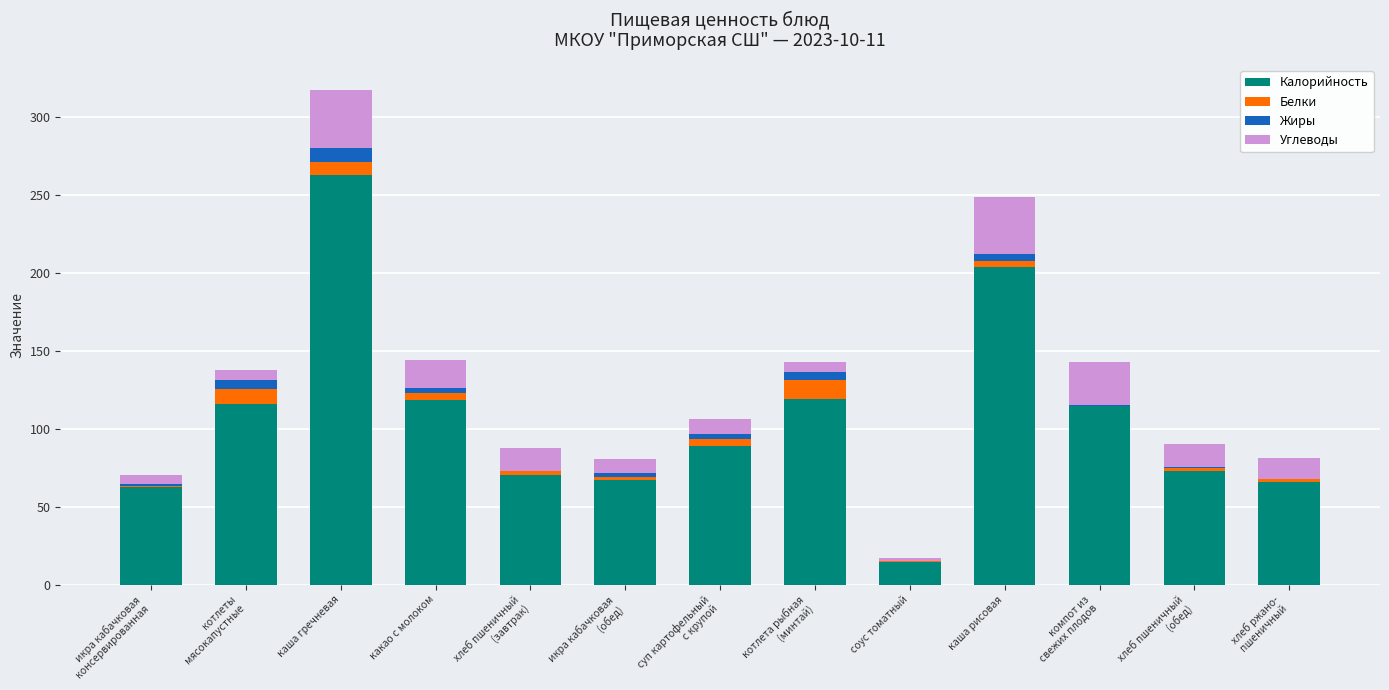

Which category has the highest value in the Калорийность series?

каша гречневая